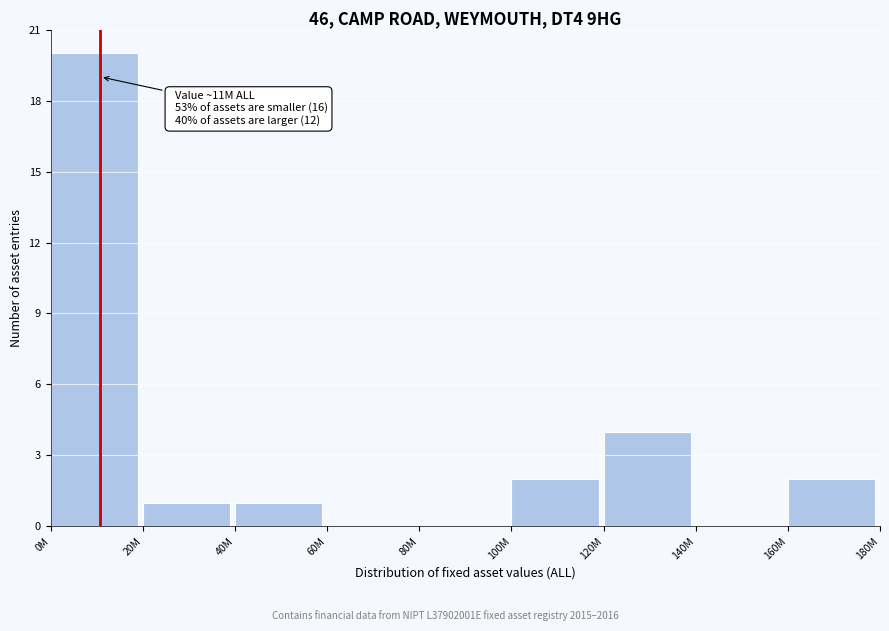

Reading left to right, extract all data points from this chart.

0M=20	20M=1	40M=1	60M=0	80M=0	100M=2	120M=4	140M=0	160M=2